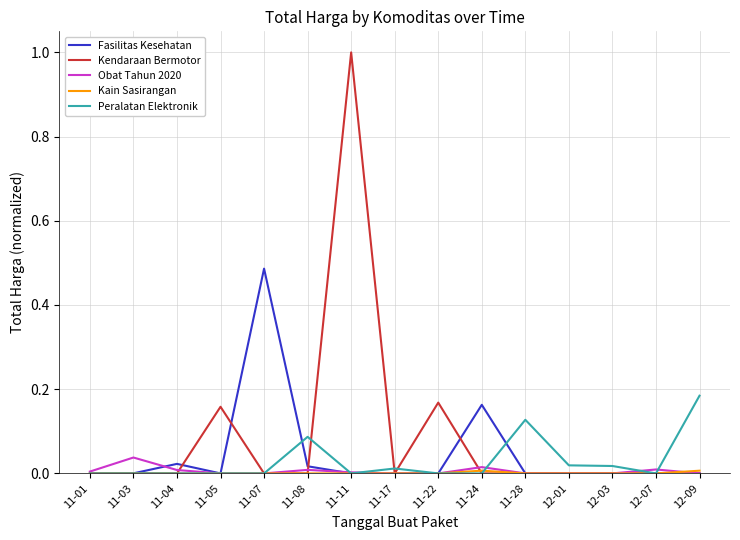

What position from the left is 11-28?

11